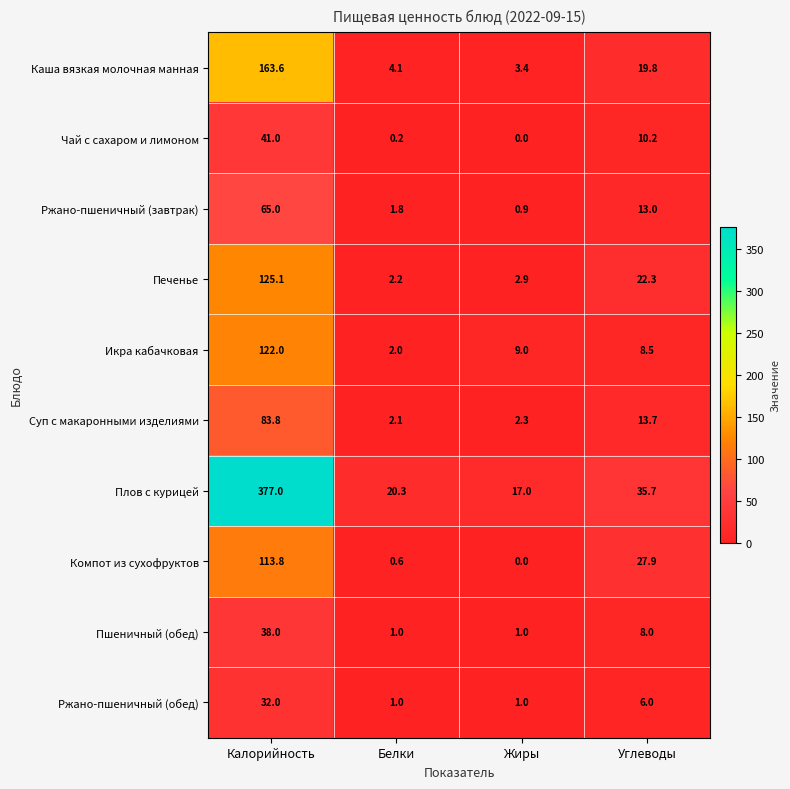

What value does the Ржано-пшеничный (завтрак) series have at Белки?

1.8